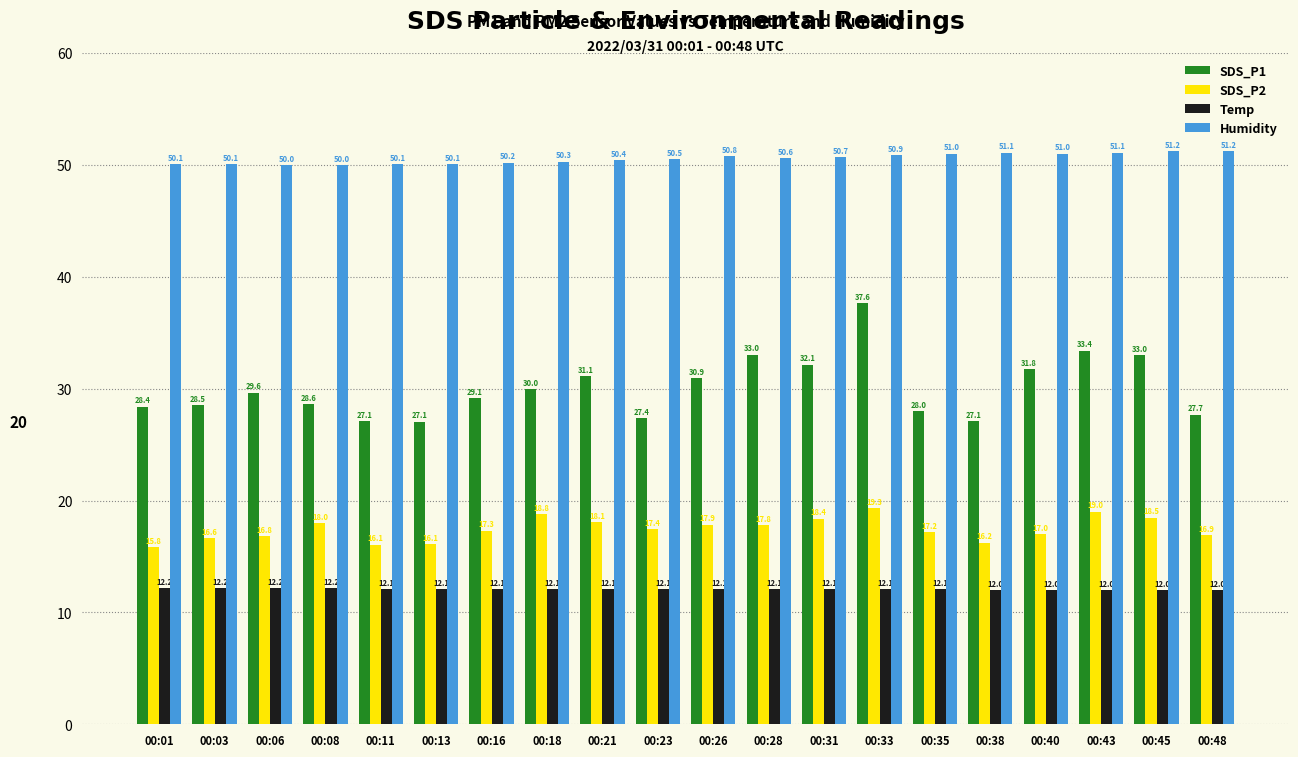

At how many categories does at least one series exceed 43?

20